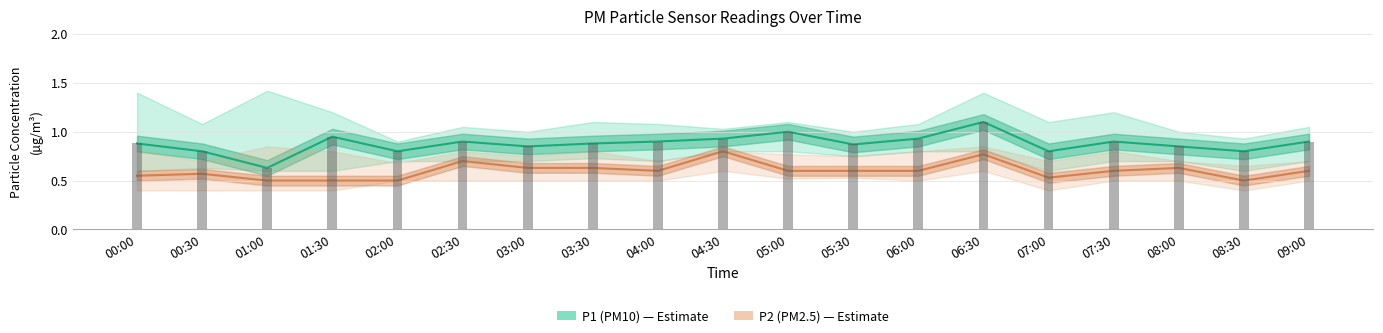

How many data points does each series have?

19